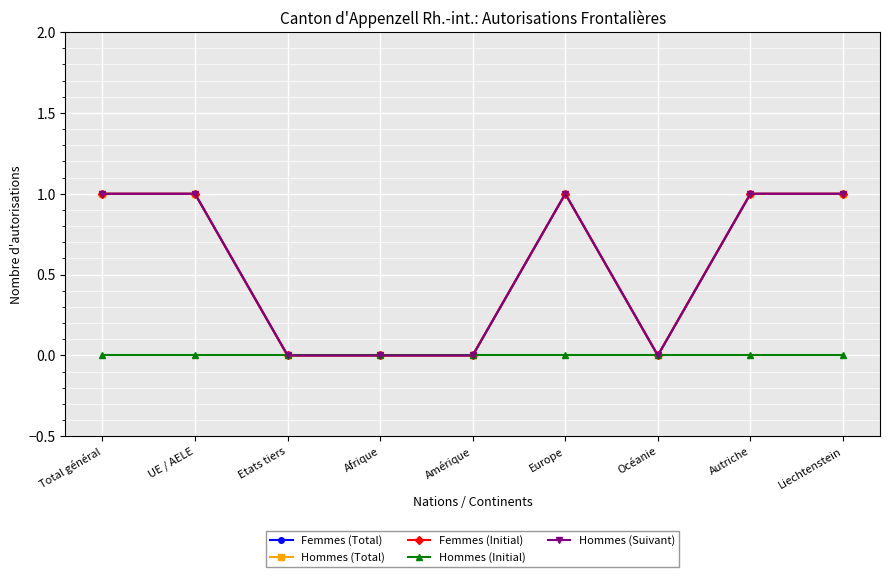

Does the chart have visible grid lines?

Yes